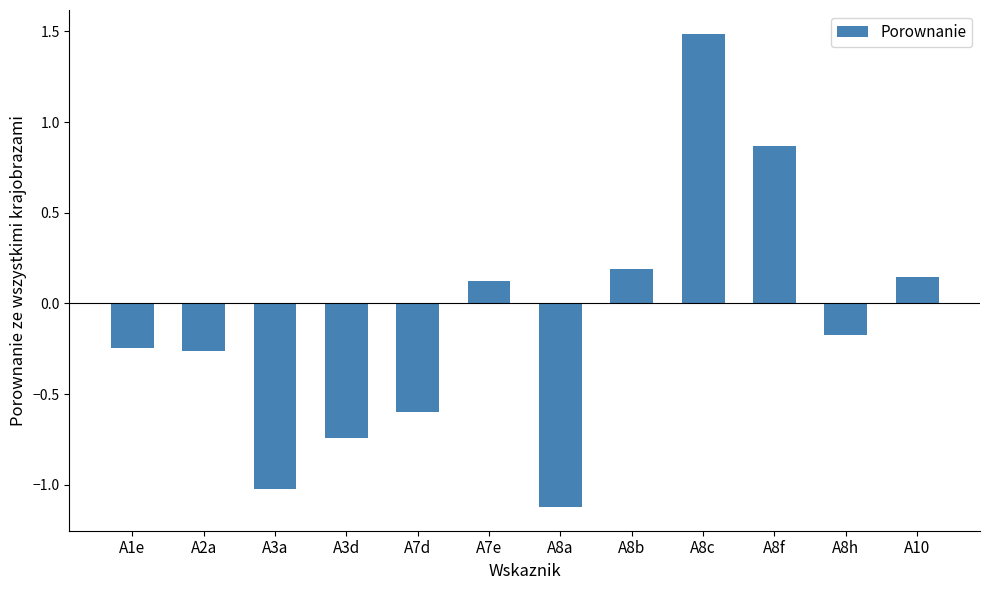

What is the approximate value at A8b?

0.2